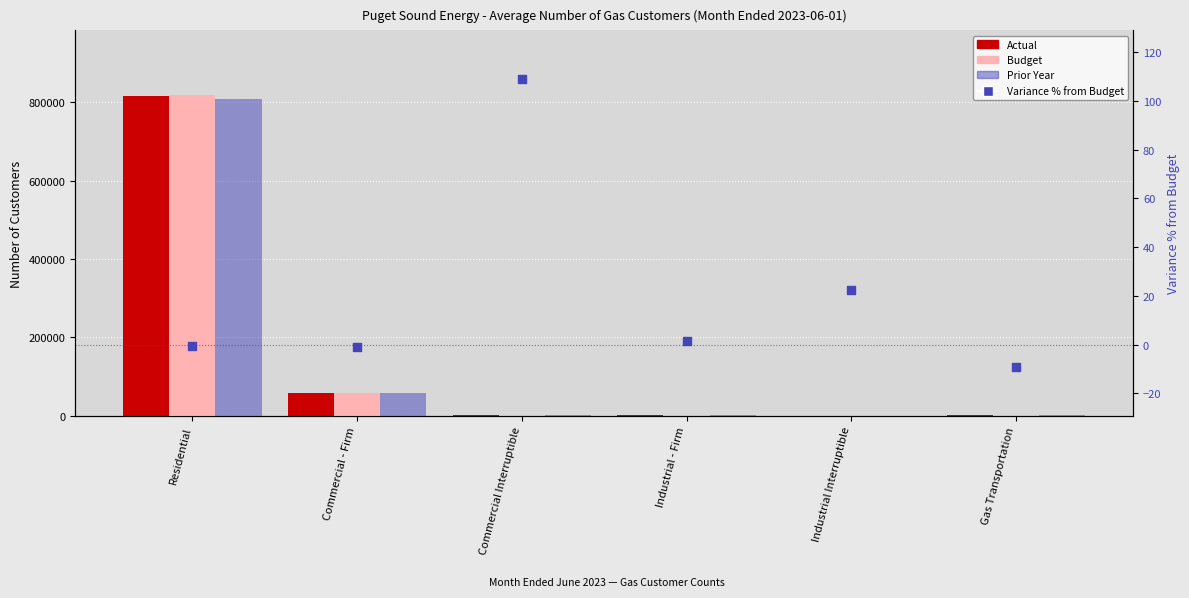

What are all the series names shown in the legend?

Actual, Budget, Prior Year, Variance % from Budget